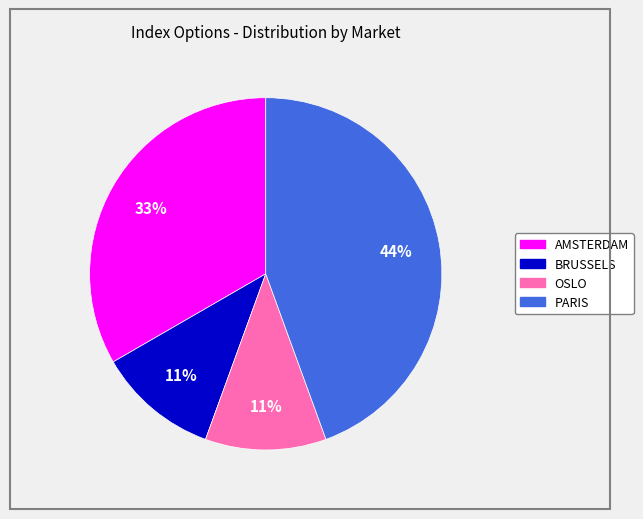

Is there a majority slice in this chart?

No